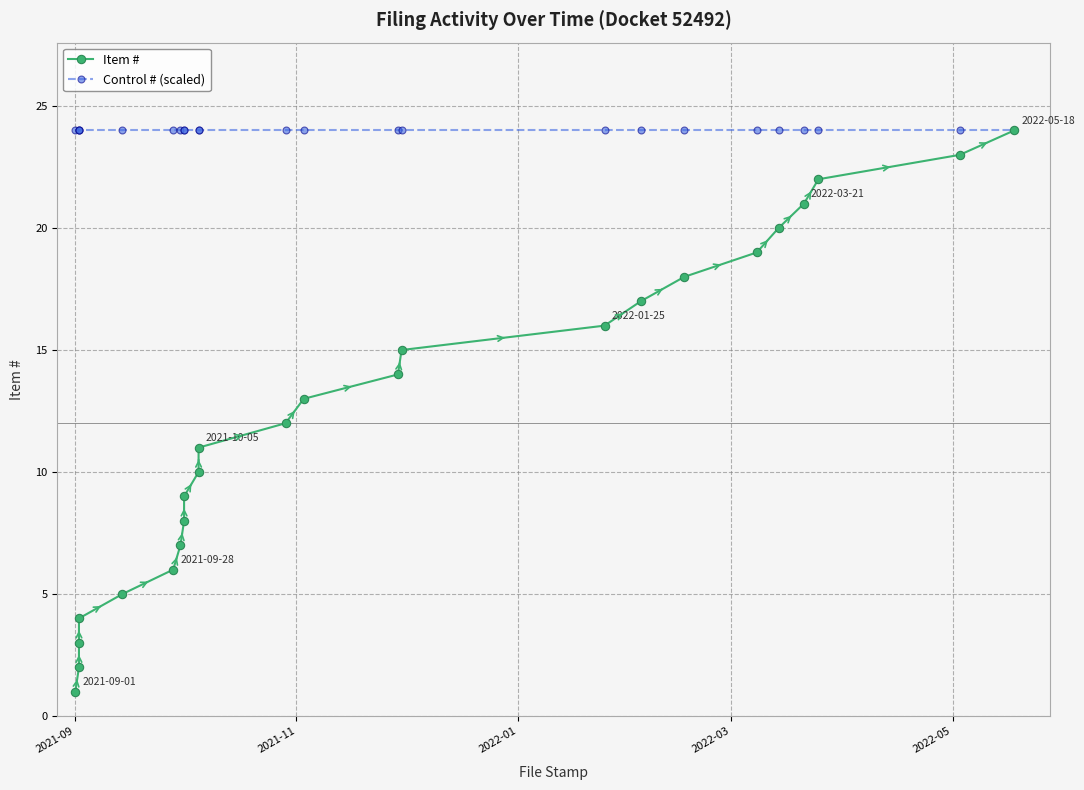

List the series in order of their peak value, highest first.

Item #, Control # (scaled)